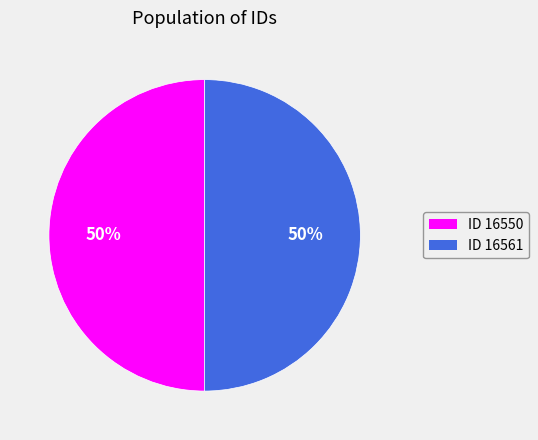

To the nearest percent, what is the average slice percentage?

50%